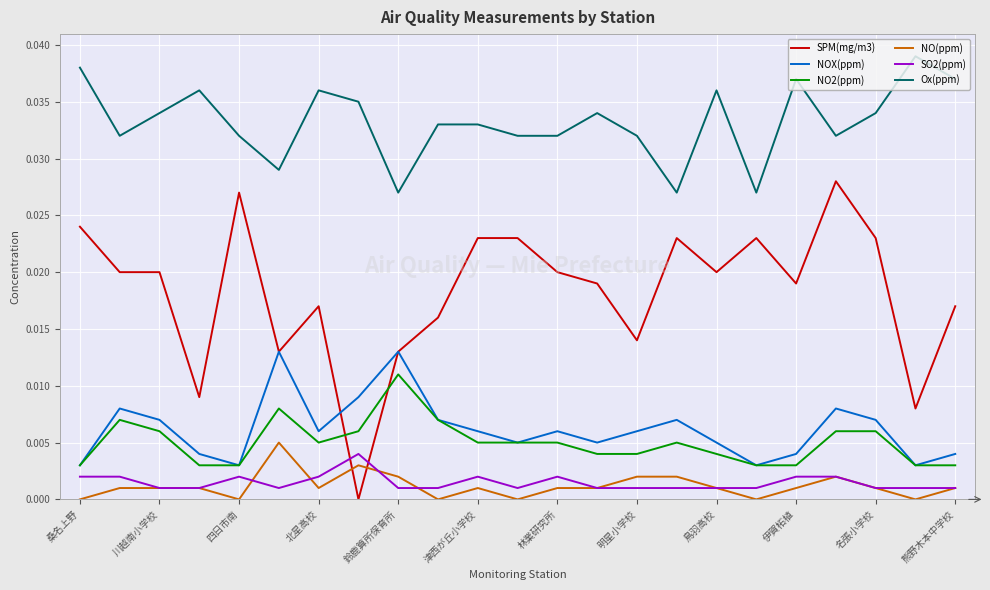

True or false: NOX(ppm) and SO2(ppm) cross at least once.

False